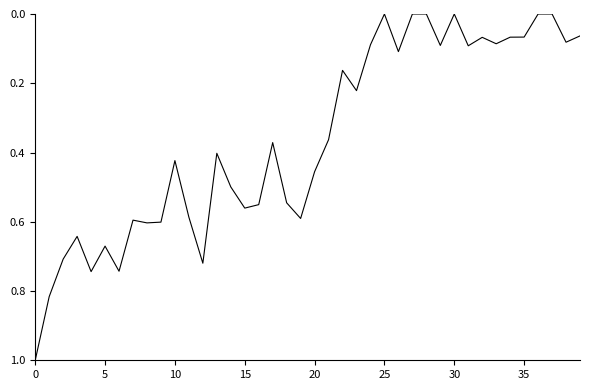

What is the difference between the maximum and minimum values?

1.0